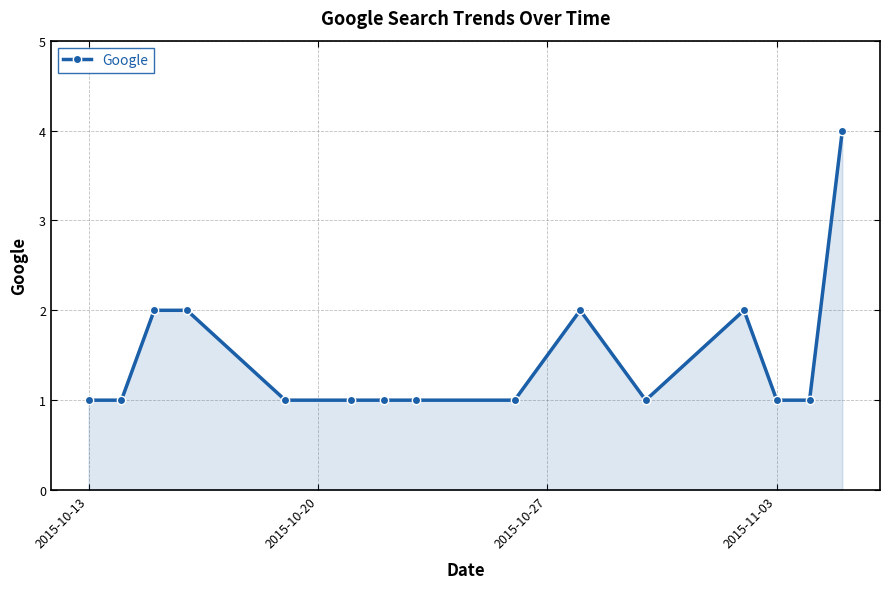

Reading left to right, what are all the values shown in this chart?

1	1	2	2	1	1	1	1	1	2	1	2	1	1	4